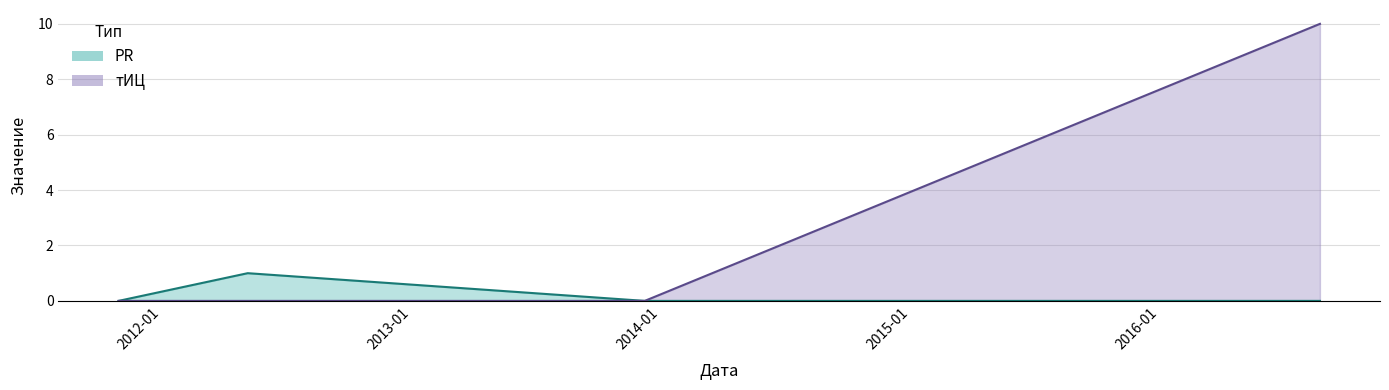

In PR, how many points are higher than both neighbors (excluding endpoints)?

1